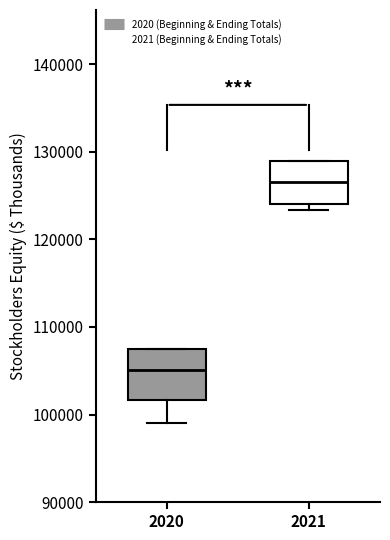

Where does the median line of the box at x = 2020 sit on the y-axis? The values are not printed on the chart, so give them approximately, as read against the axis.

105000